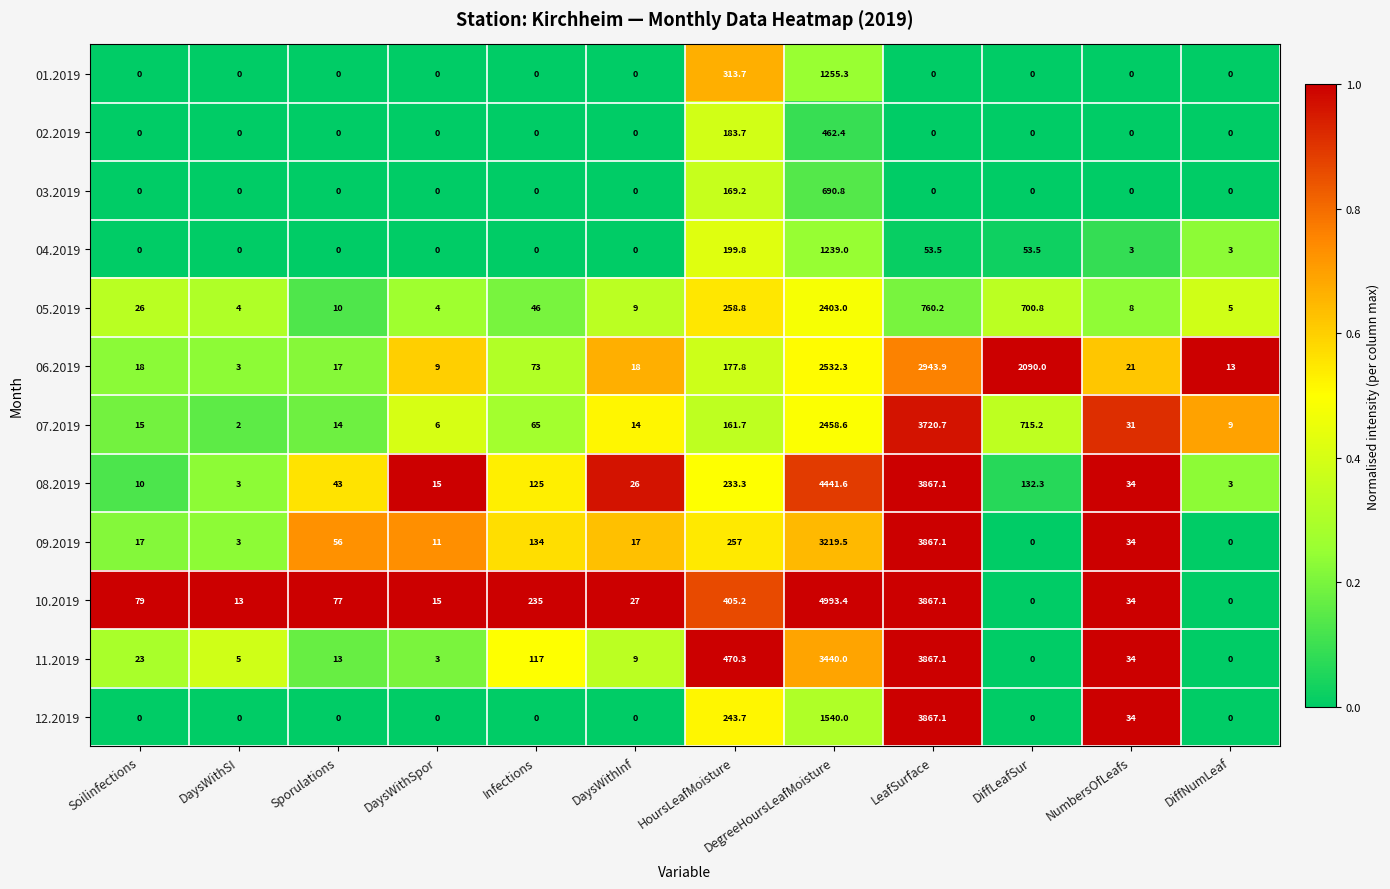

What is the maximum value shown in the chart?

4993.4